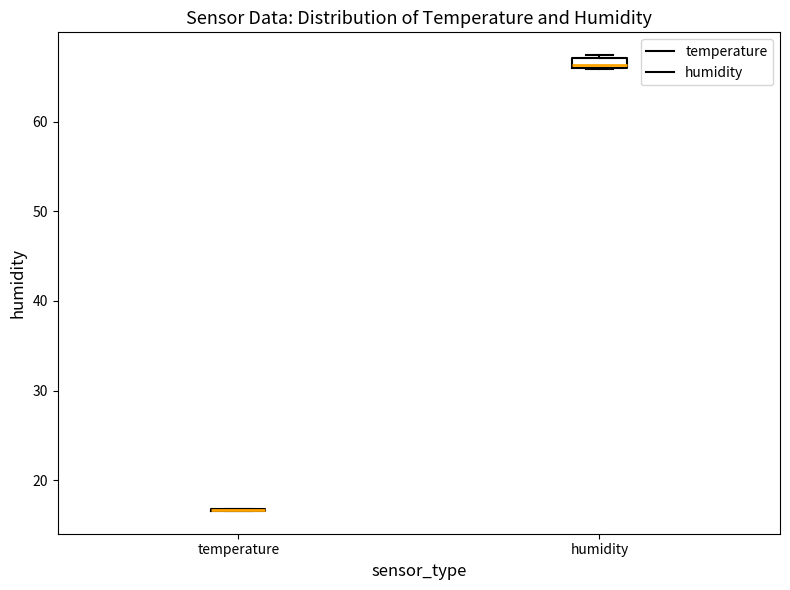

Where is the lower edge of the box for humidity on the y-axis? The values are not printed on the chart, so give them approximately, as read against the axis.

66